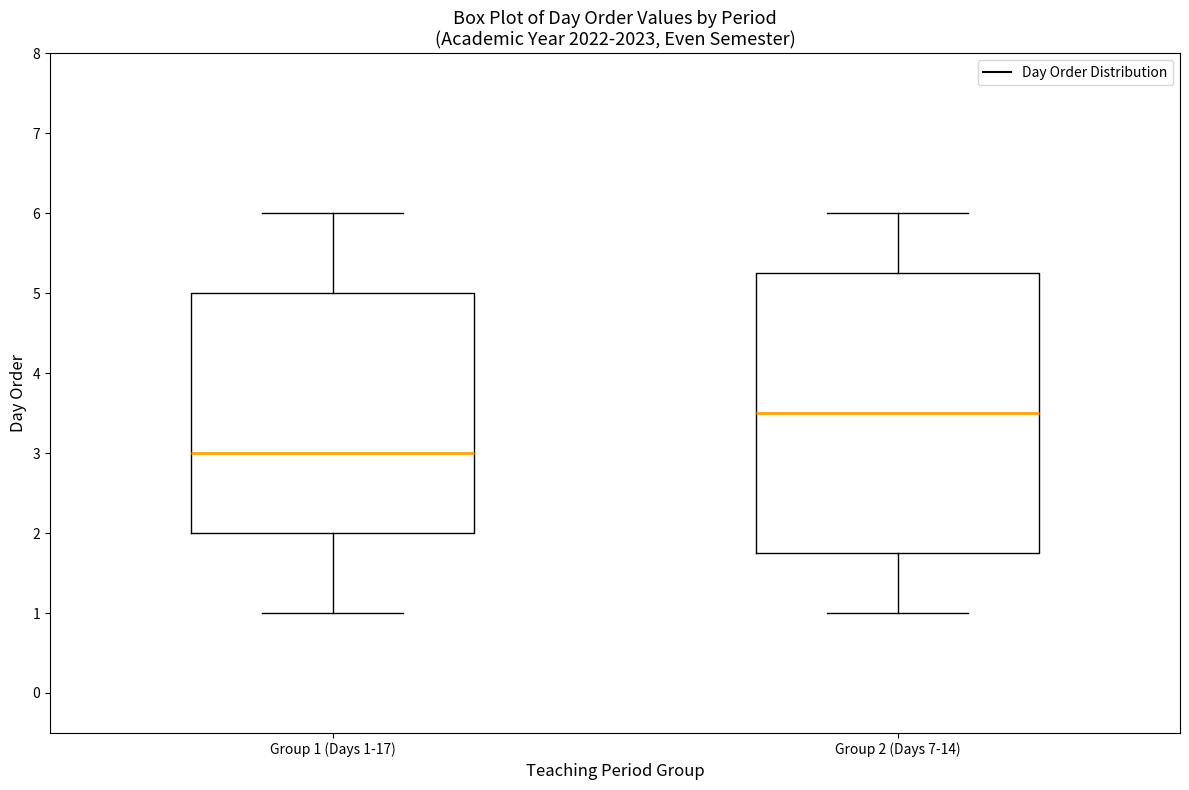

Which box has the lowest median line?

Group 1 (Days 1-17)